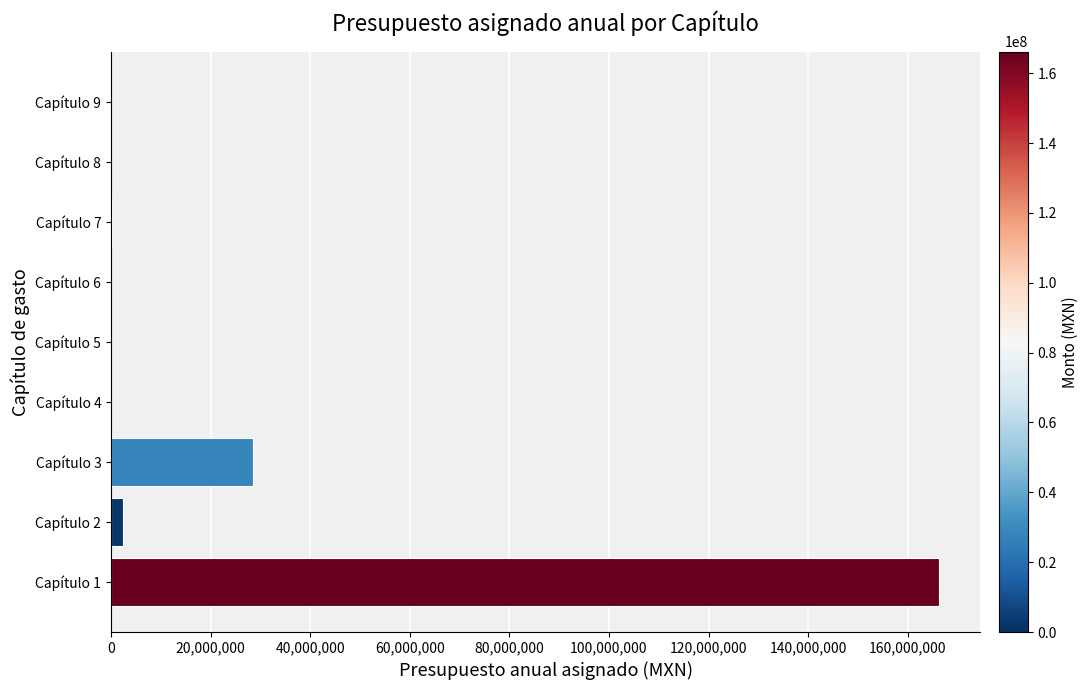

Is it true that the value at Capítulo 3 is 28492473?

True